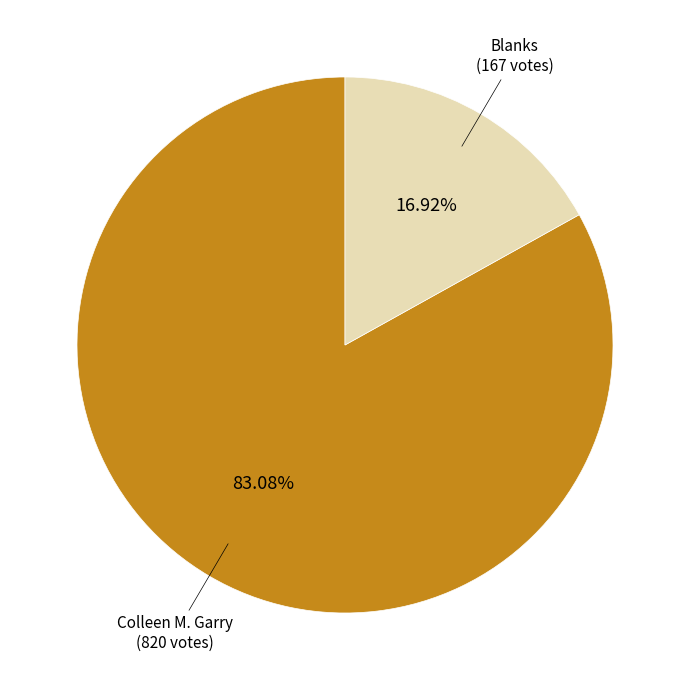

Is there a majority slice in this chart?

Yes